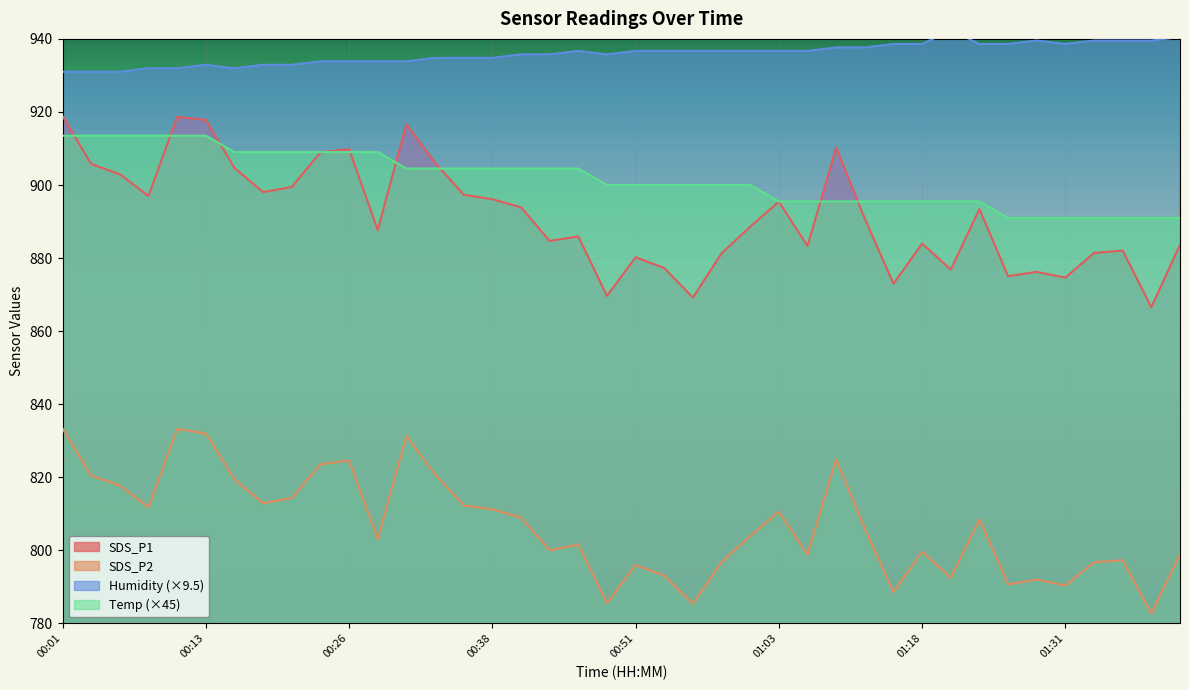

What is the label of the 39th point from the right?

00:04